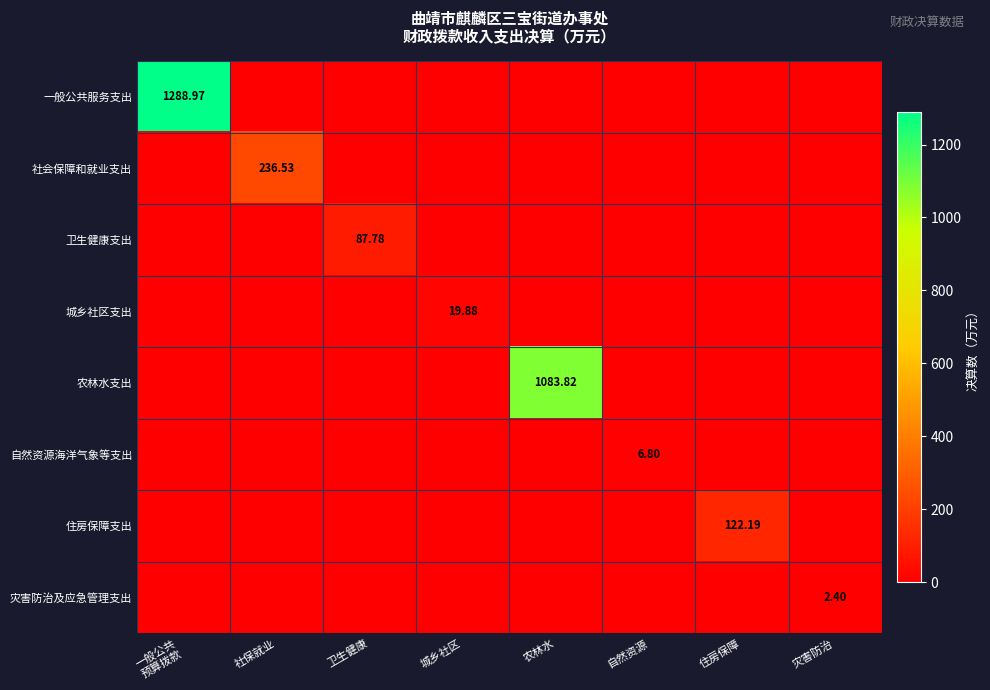

Rank the categories by 社会保障和就业支出 value from lowest to highest.

一般公共 预算拨款, 卫生健康, 城乡社区, 农林水, 自然资源, 住房保障, 灾害防治, 社保就业